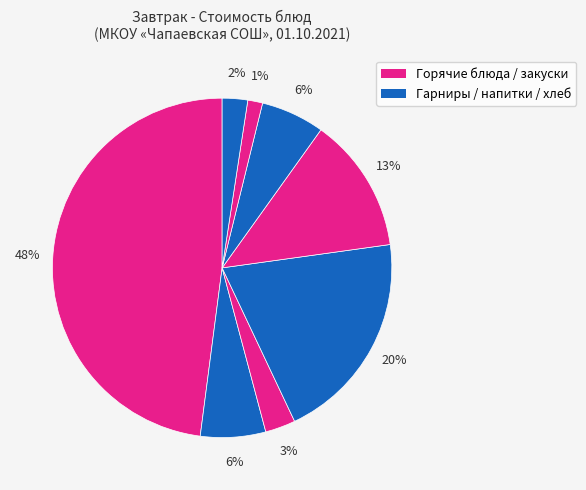

Count the number of slices in the pie.

8